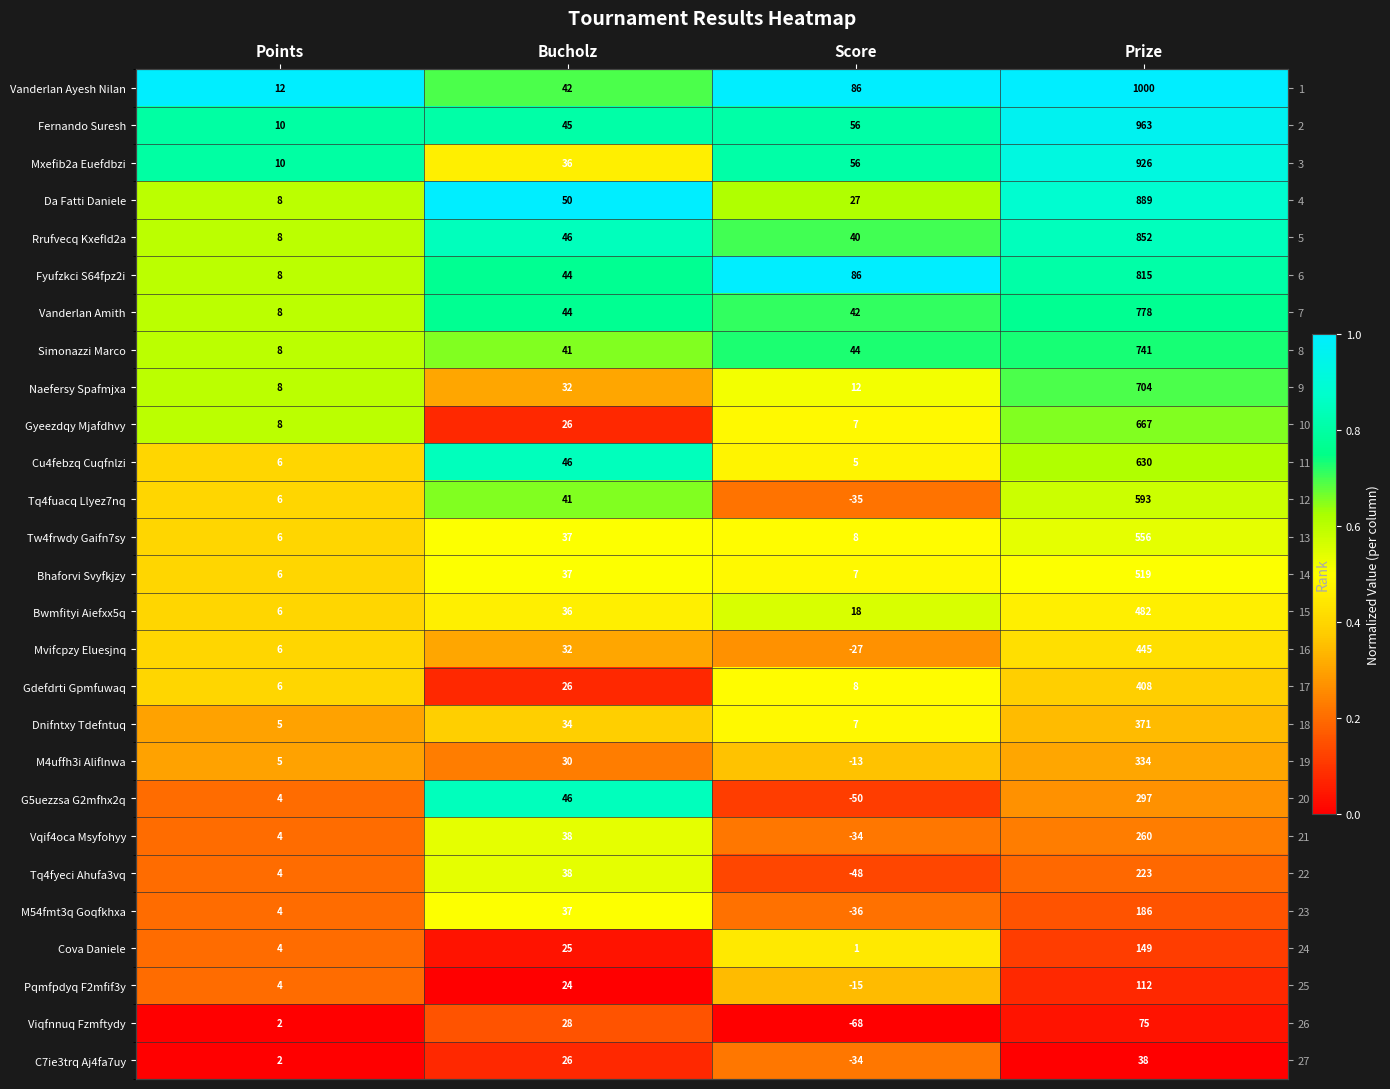

At how many categories does at least one series exceed 0?

4